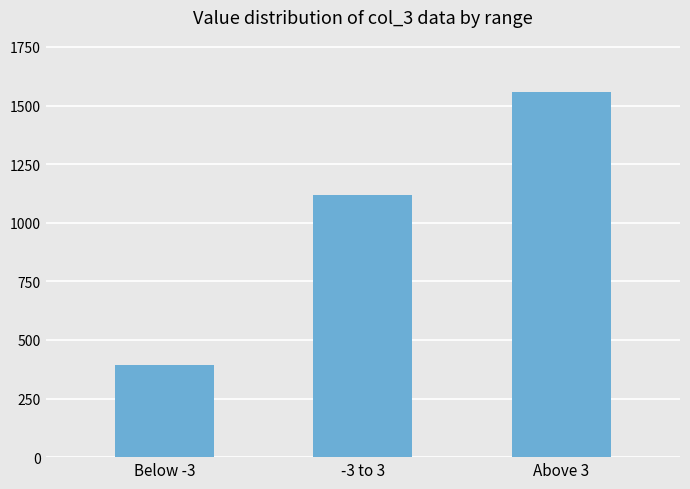

What is the change in value from Below -3 to -3 to 3?

+727